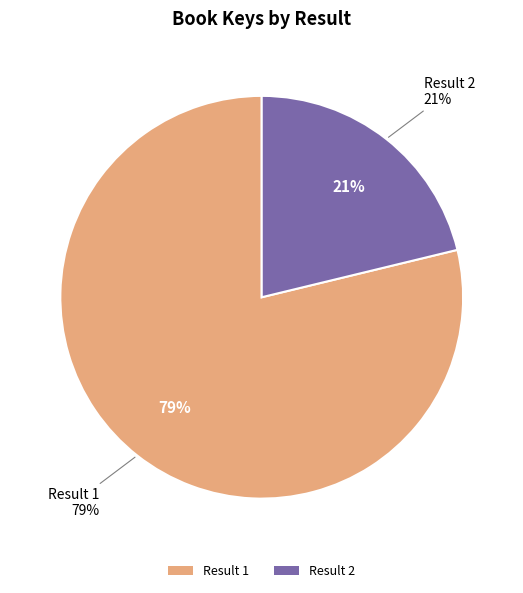

Is there any slice that represents more than half of the pie?

Yes